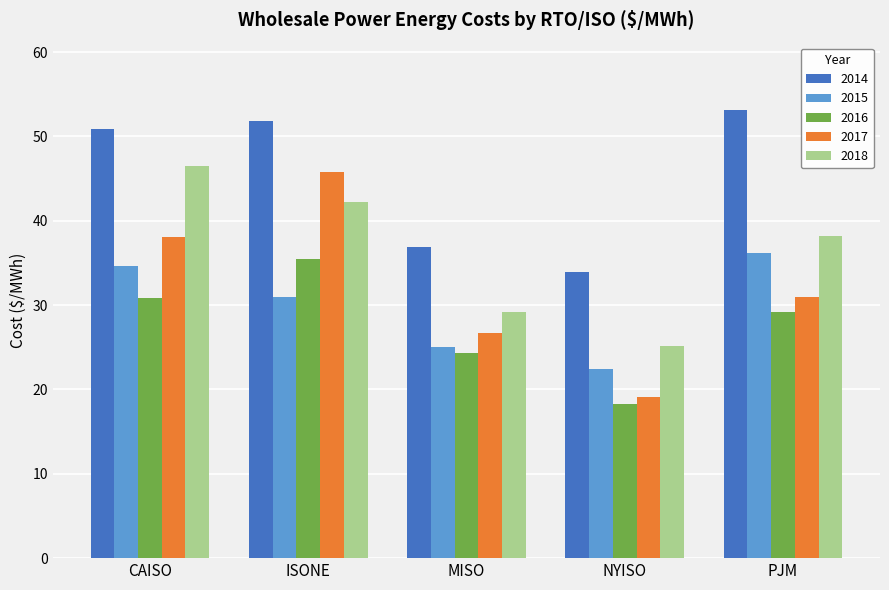

The 2016 series shows 6.7 at CAISO. True or false?

False